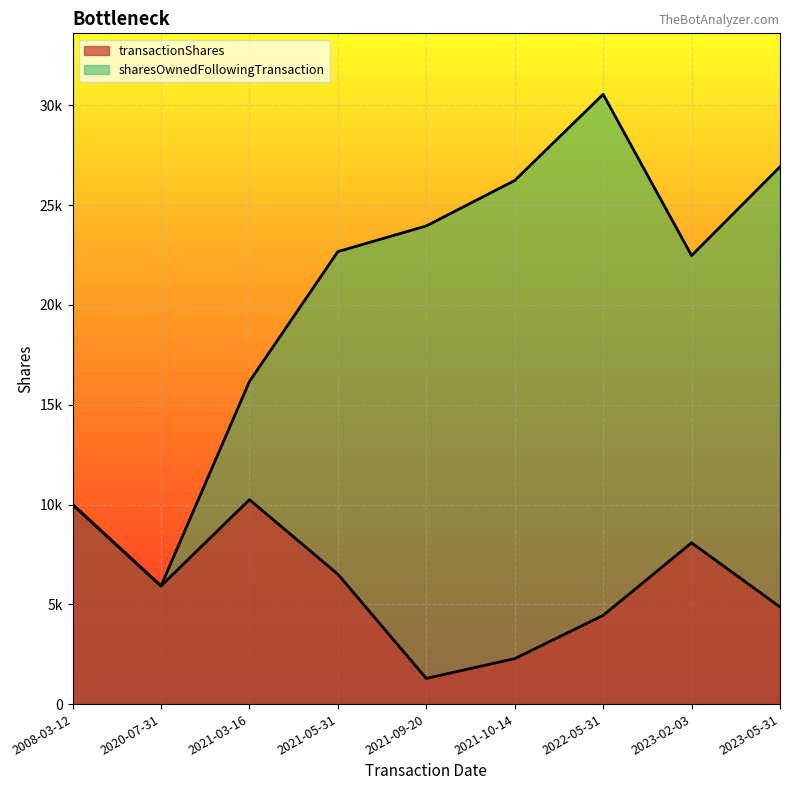

Read the transactionShares value at 2008-03-12, to the nearest 50.

10000